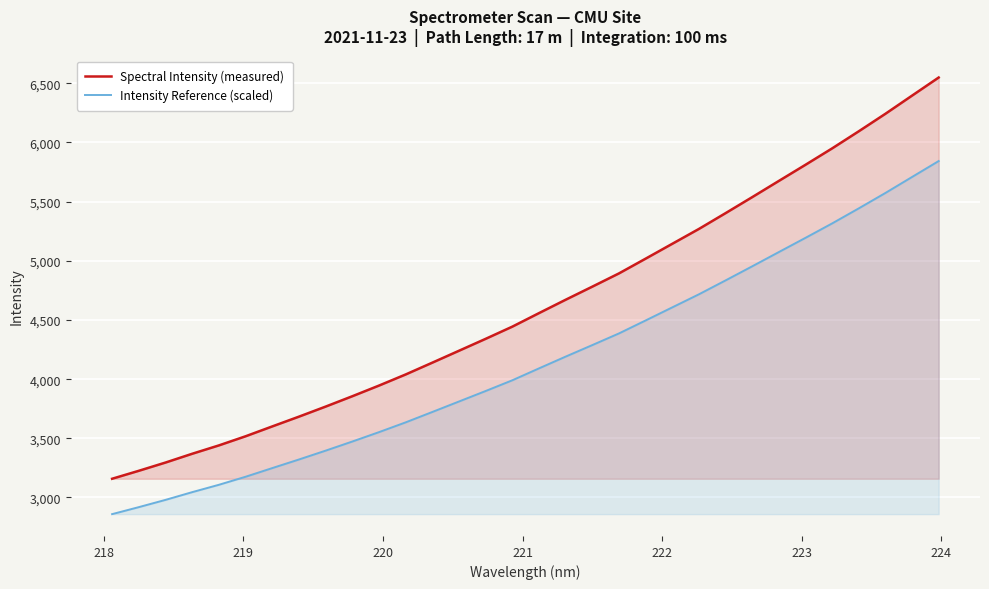

Which series has the largest total across all categories?

Spectral Intensity (measured)